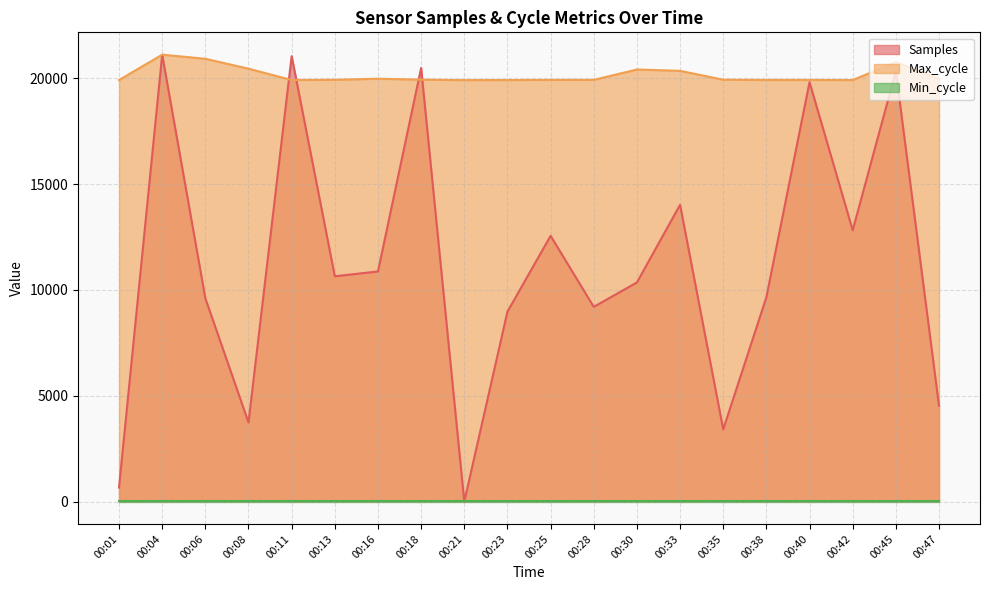

Which series has the largest range (max minus min)?

Samples